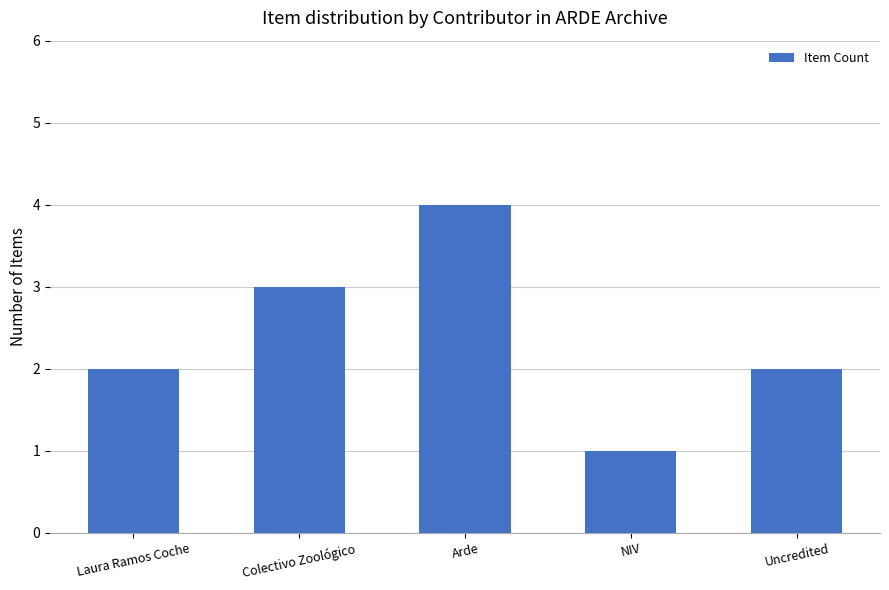

Reading left to right, list all the values displayed in this chart.

2	3	4	1	2